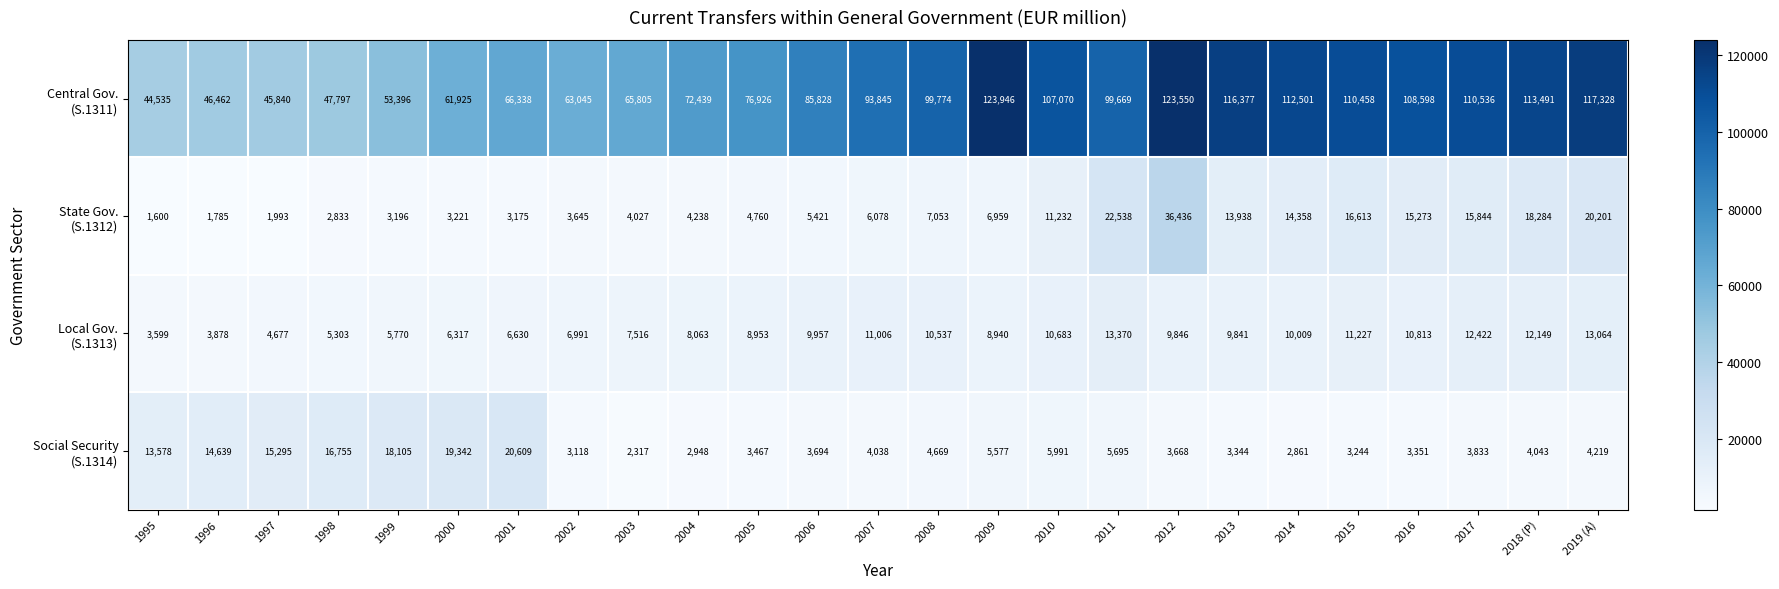

What is the spread (max minus min) of values at 2008?

95105